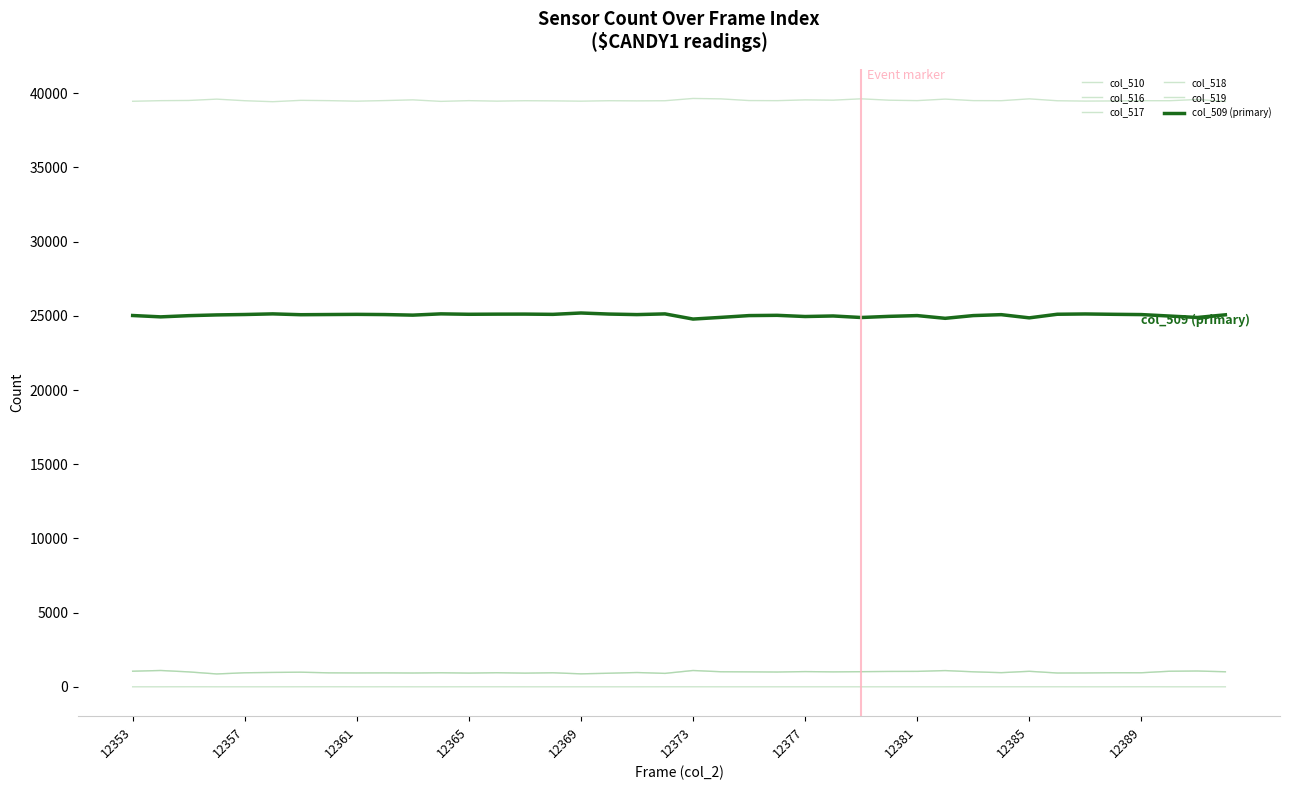

Is this an area chart (filled region under the line)?

No